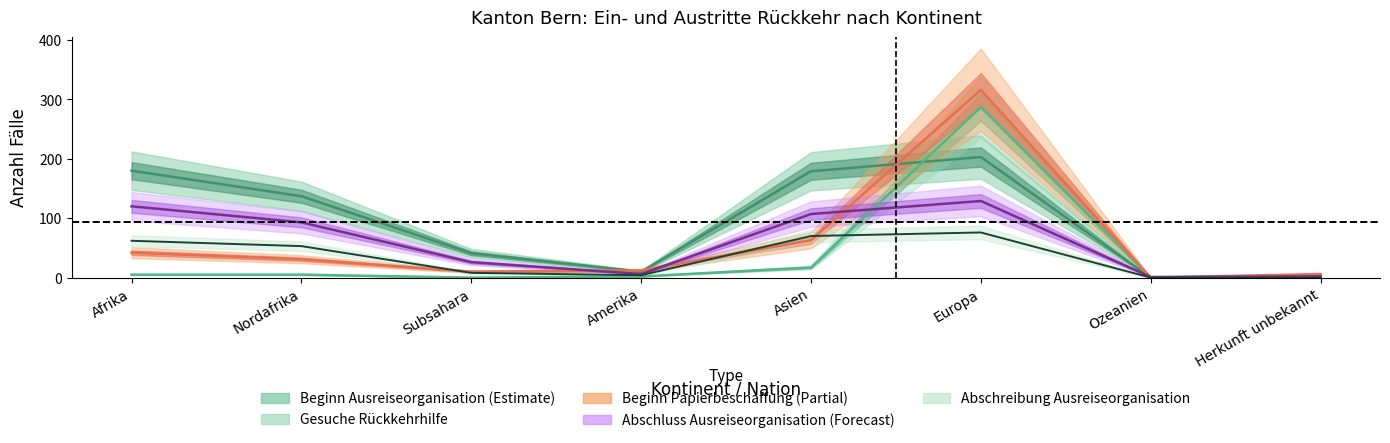

True or false: Abschreibung Ausreiseorganisation and Beginn Ausreiseorganisation intersect in this chart.

False